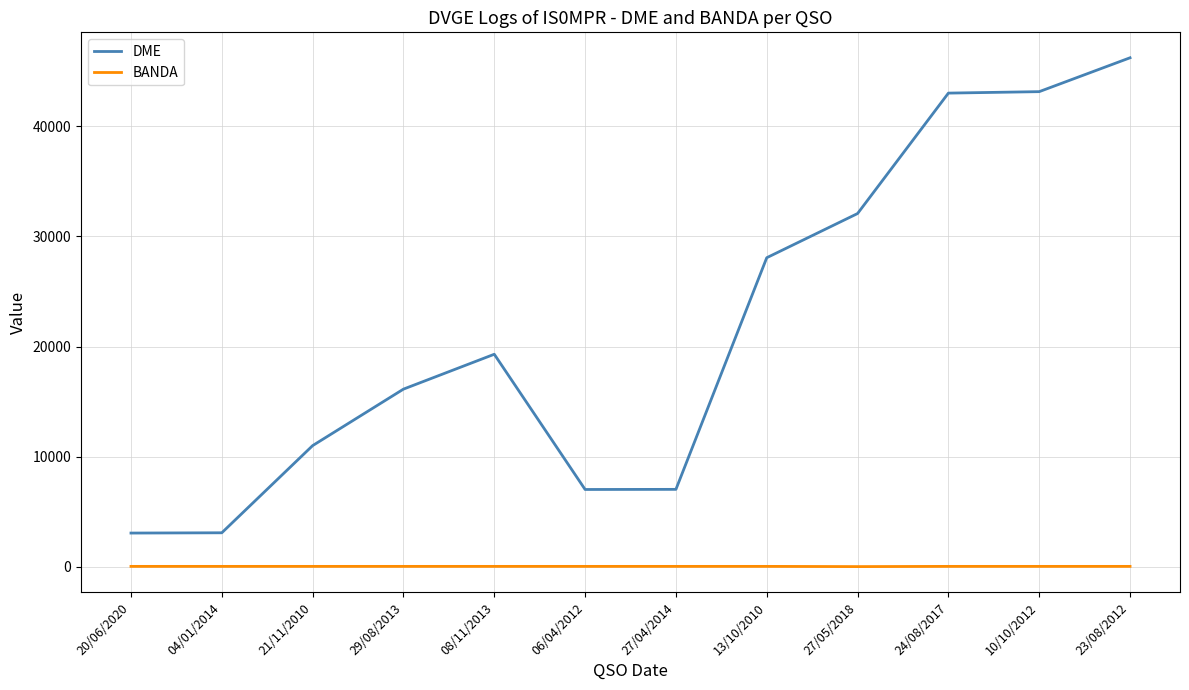

Which series has the largest total across all categories?

DME